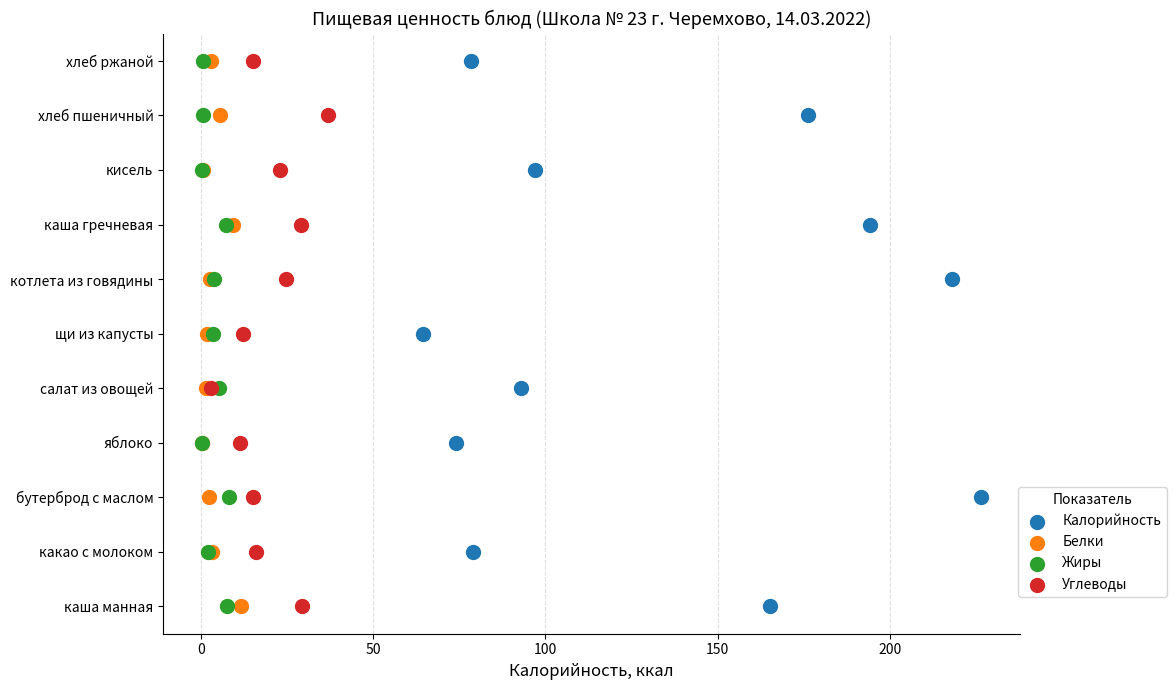

What are all the series names shown in the legend?

Калорийность, Белки, Жиры, Углеводы